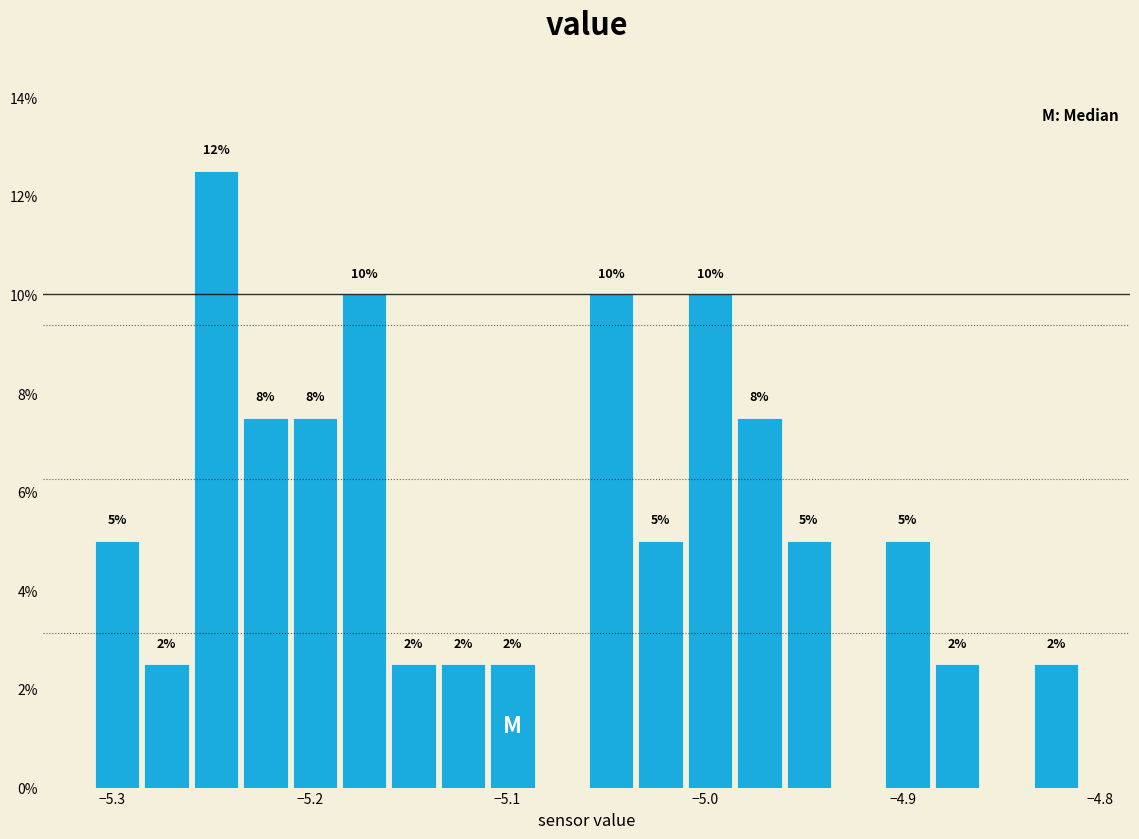

Around what value on the x-axis is the tallest bar? Give the approximate position of its centre, as read against the axis.

-5.25